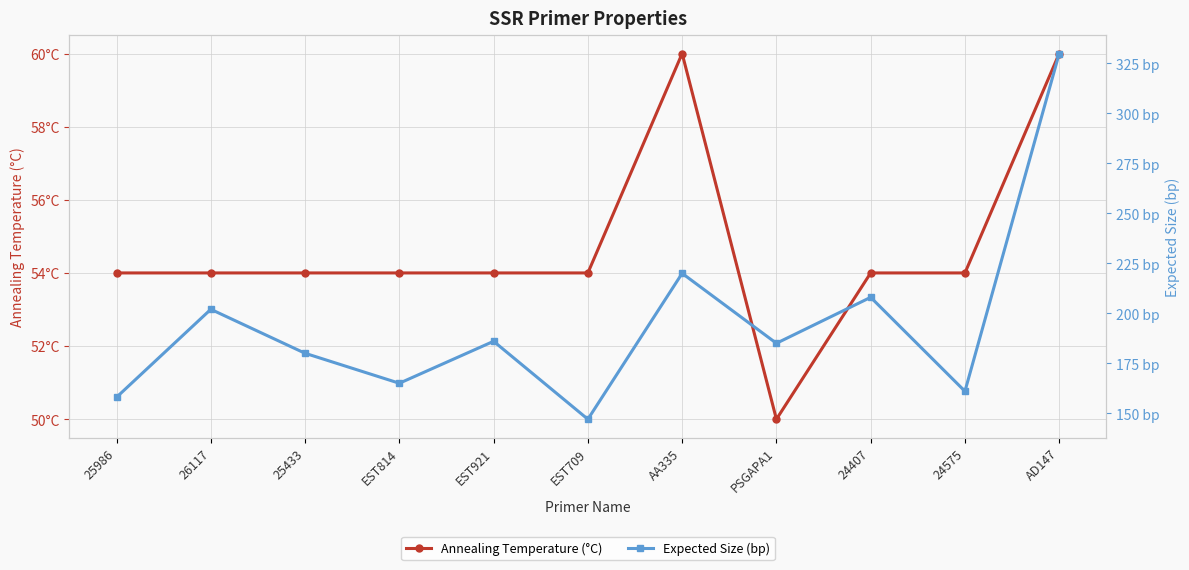

What is the difference between the highest and lowest values at EST709?

93